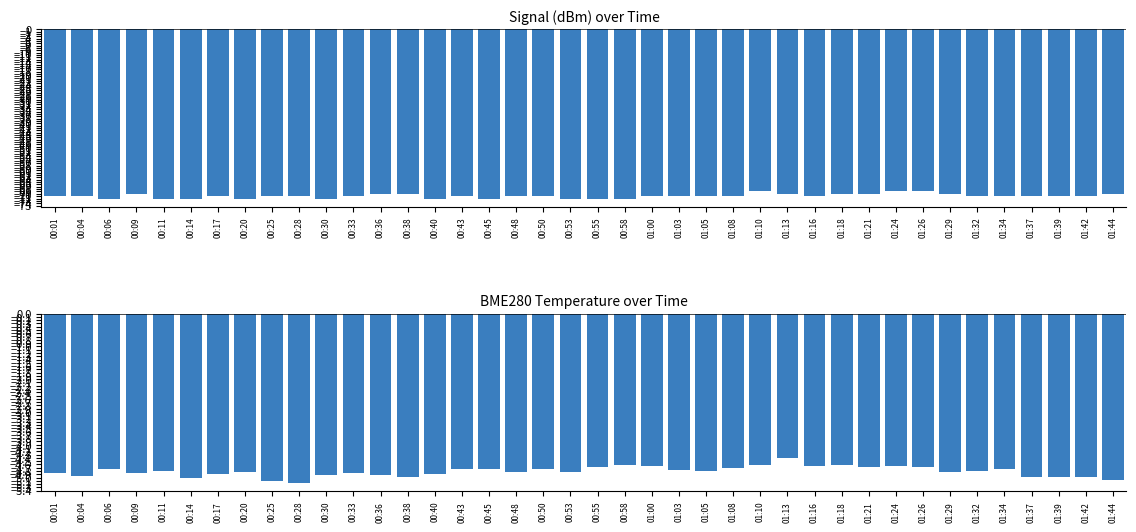

Which series has the largest range (max minus min)?

Signal